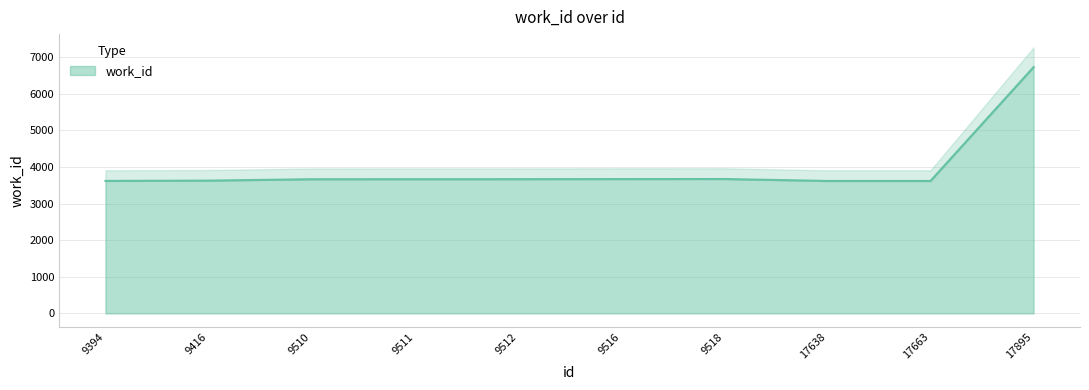

The chart shows a value of 5809 at 9511. True or false?

False